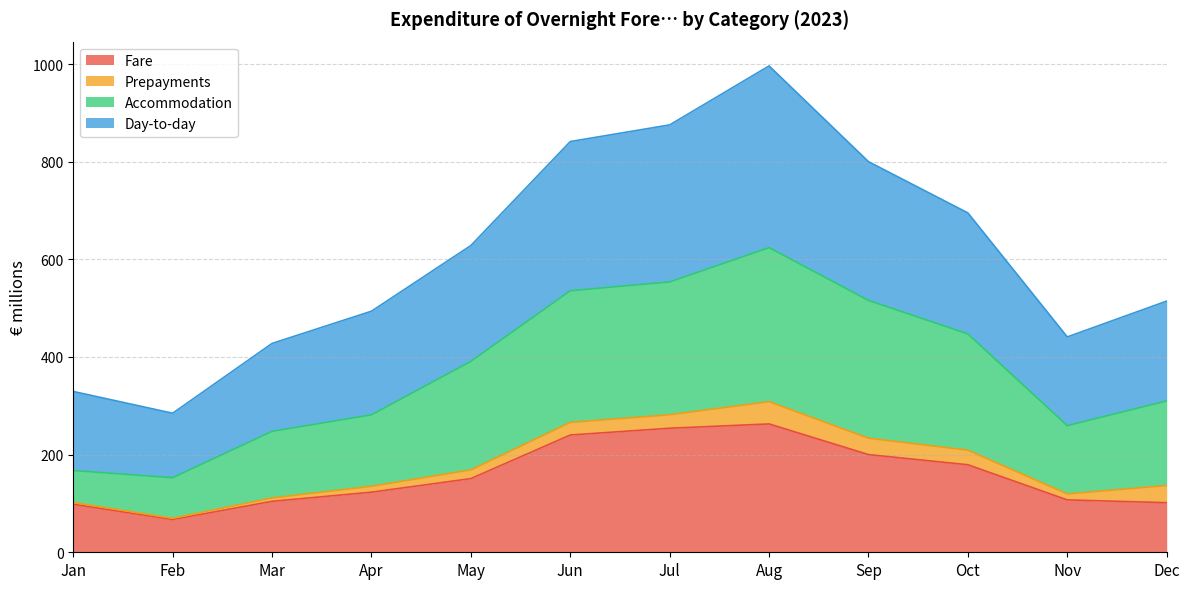

What is the approximate value of Fare at Dec?

101.6